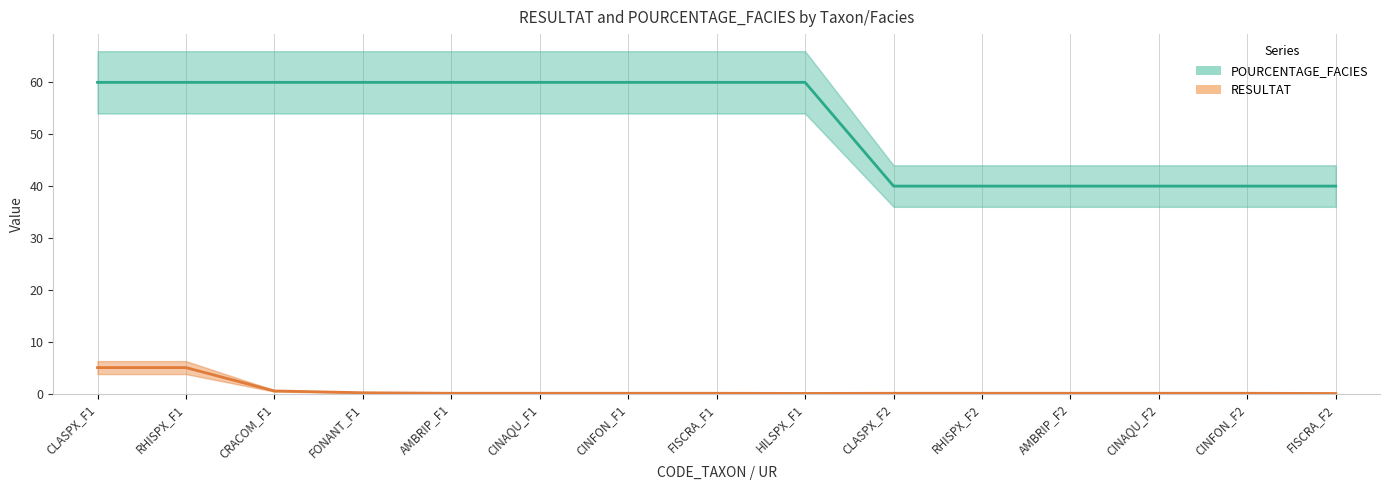

True or false: RESULTAT and POURCENTAGE_FACIES intersect in this chart.

False